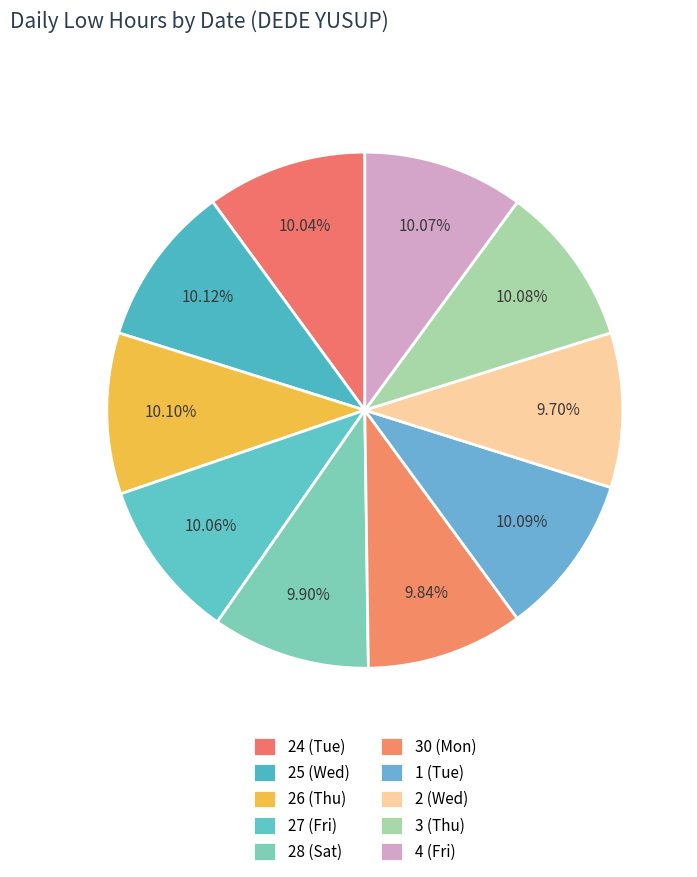

Between 27 (Fri) and 26 (Thu), which is larger?

26 (Thu)